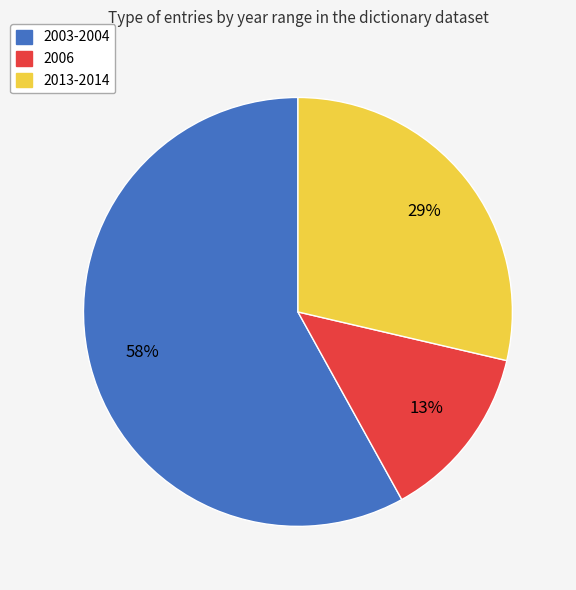

True or false: 2003-2004 accounts for 72% of the total.

False